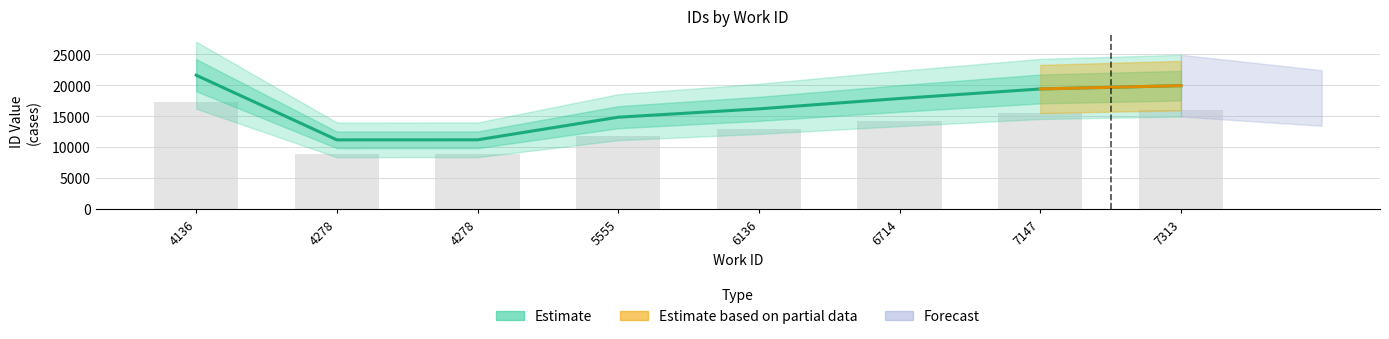

How many data points are above 17861?

3